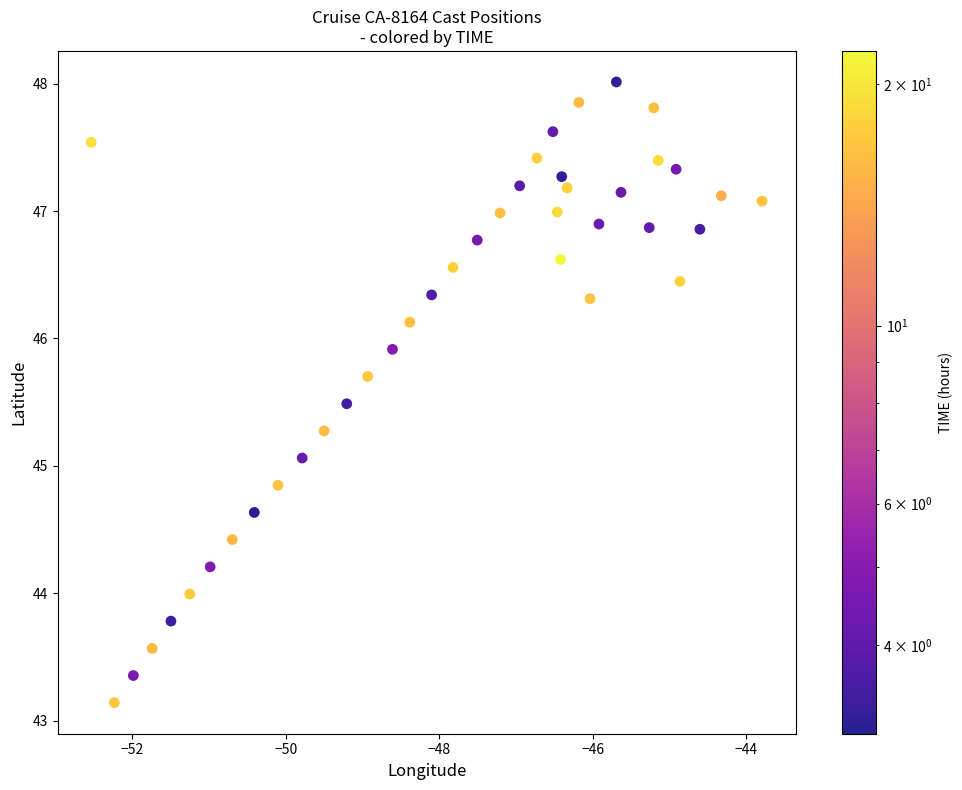

What Y value in the scatter plot is closest to 45?

45.1